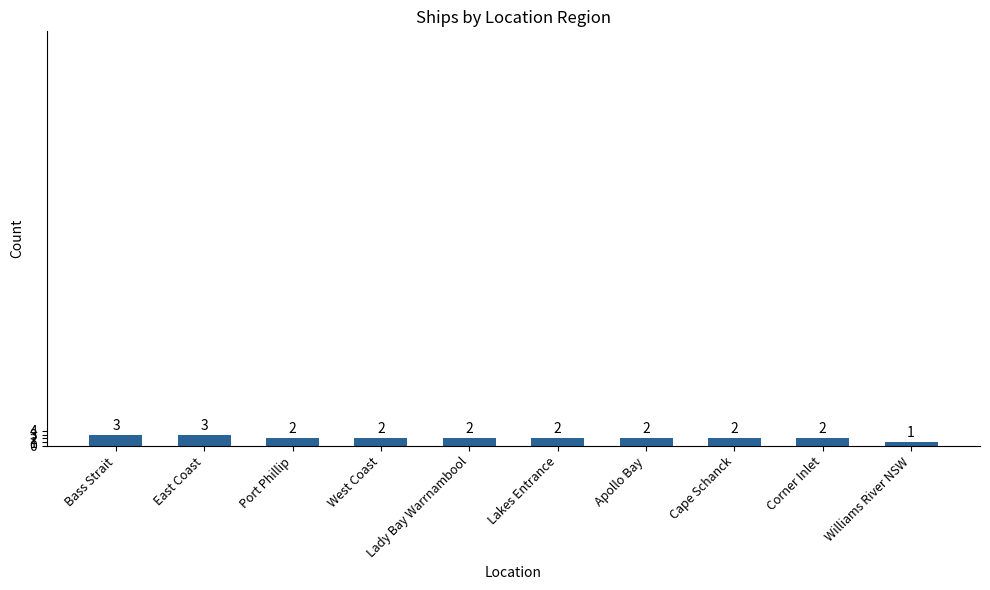

Approximately how many times larger is the value at East Coast compared to Bass Strait?

1.0